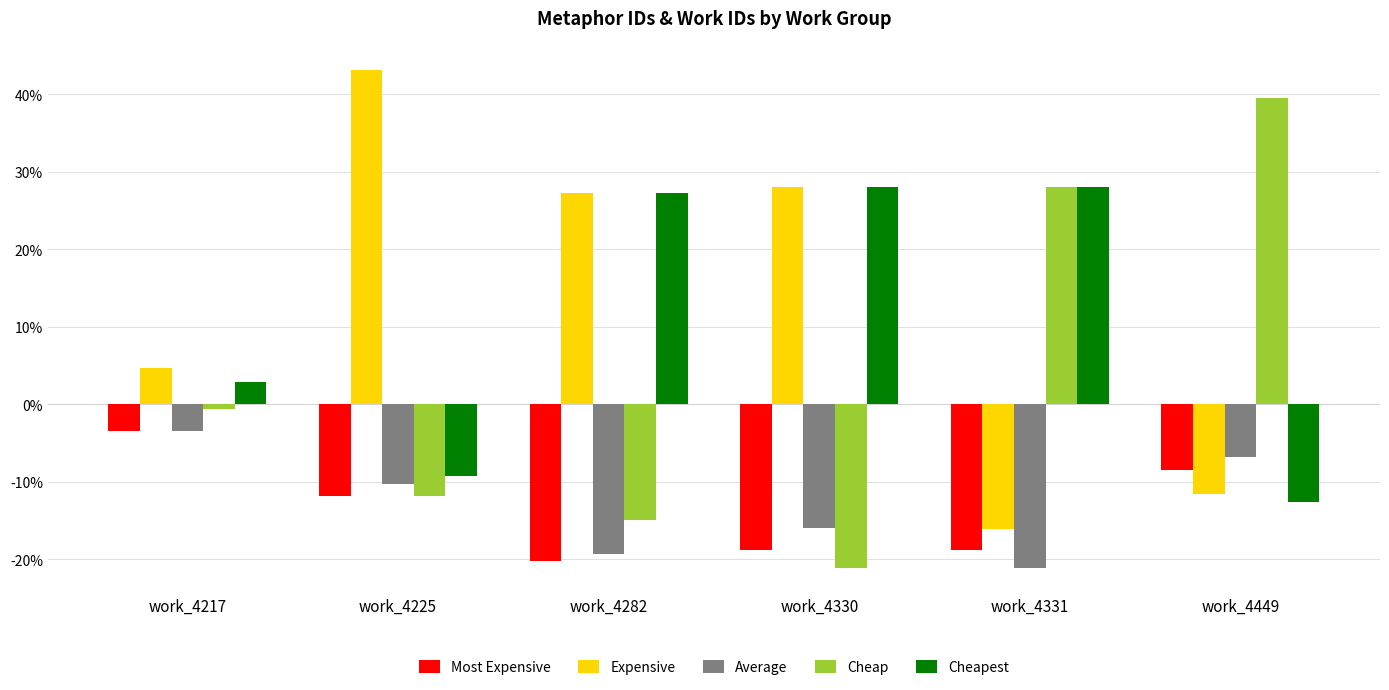

The value of Expensive at work_4449 is -11.6. True or false?

True